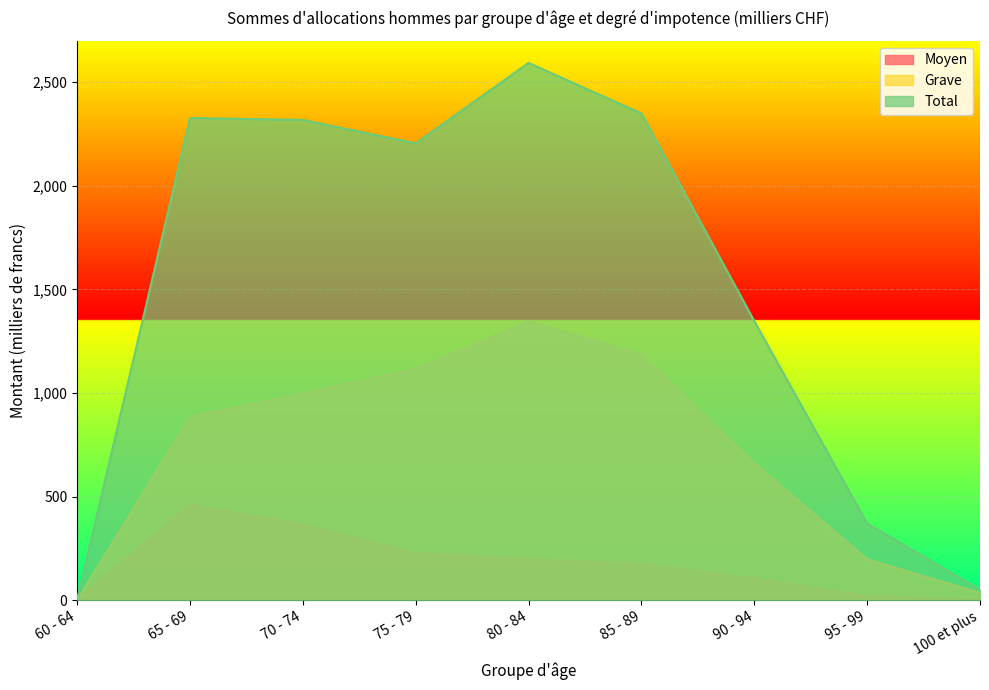

Between 65 - 69 and 100 et plus, which series saw the biggest shift?

Total